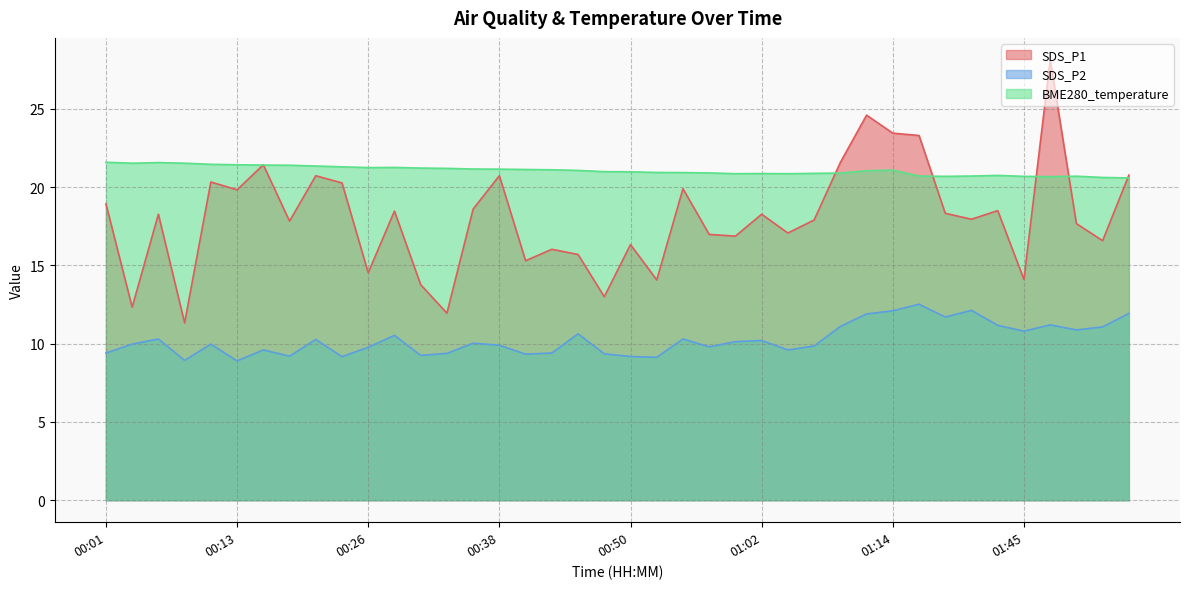

Between 00:43 and 00:50, which series saw the biggest shift?

SDS_P1